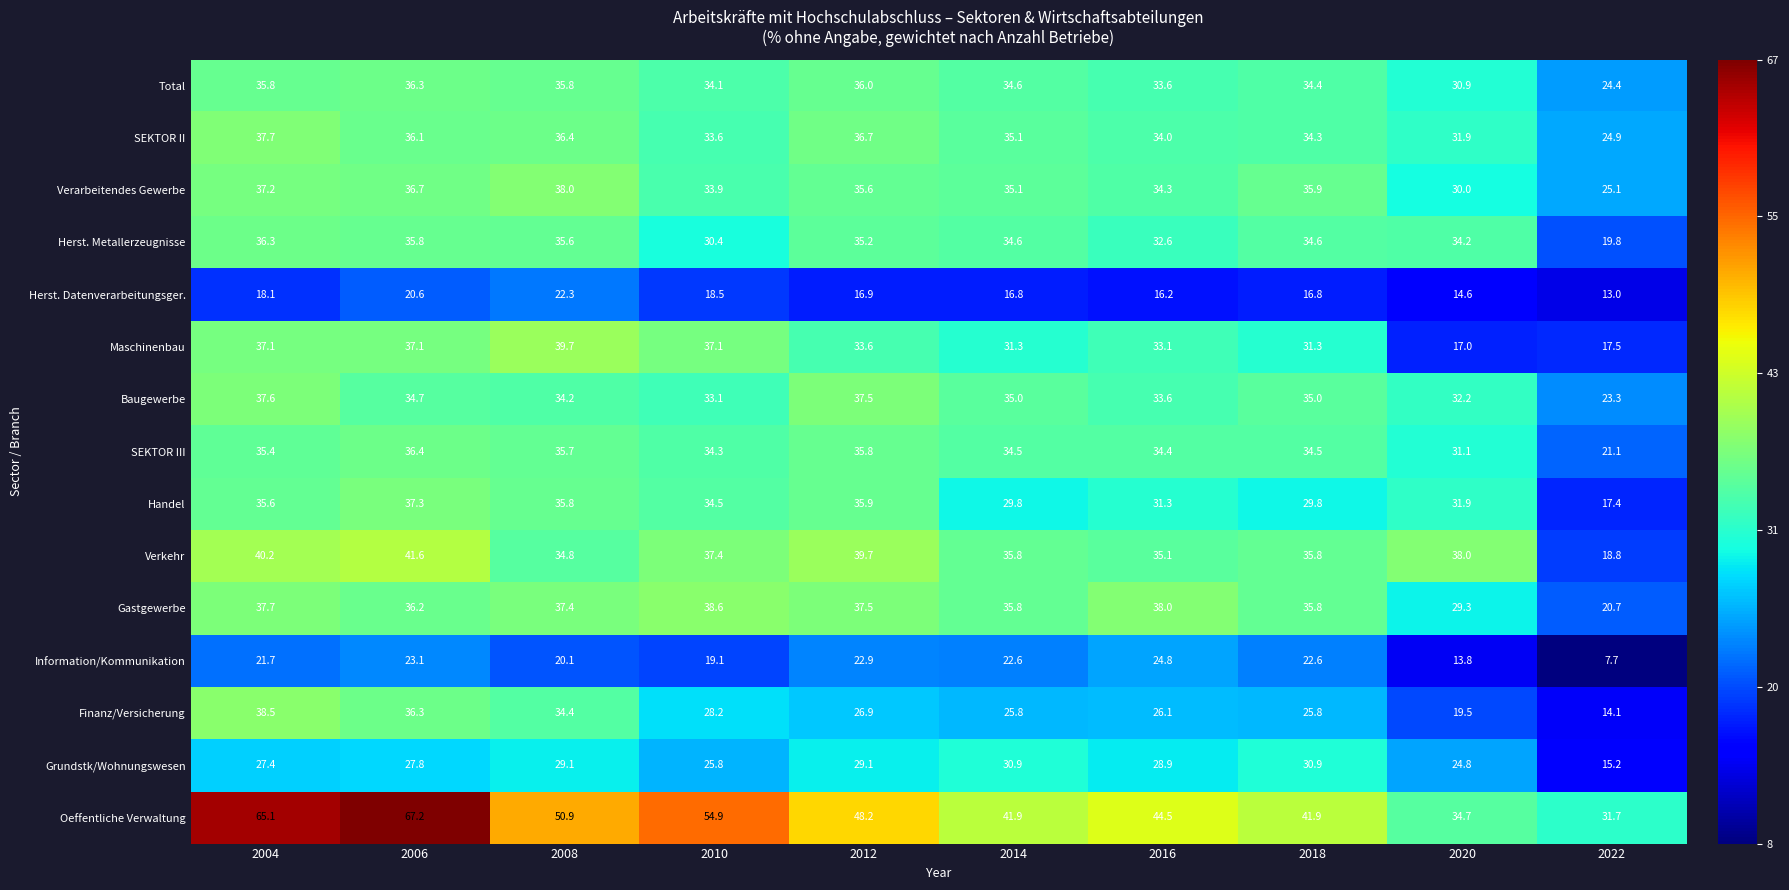

What is the maximum value for Gastgewerbe?

38.6